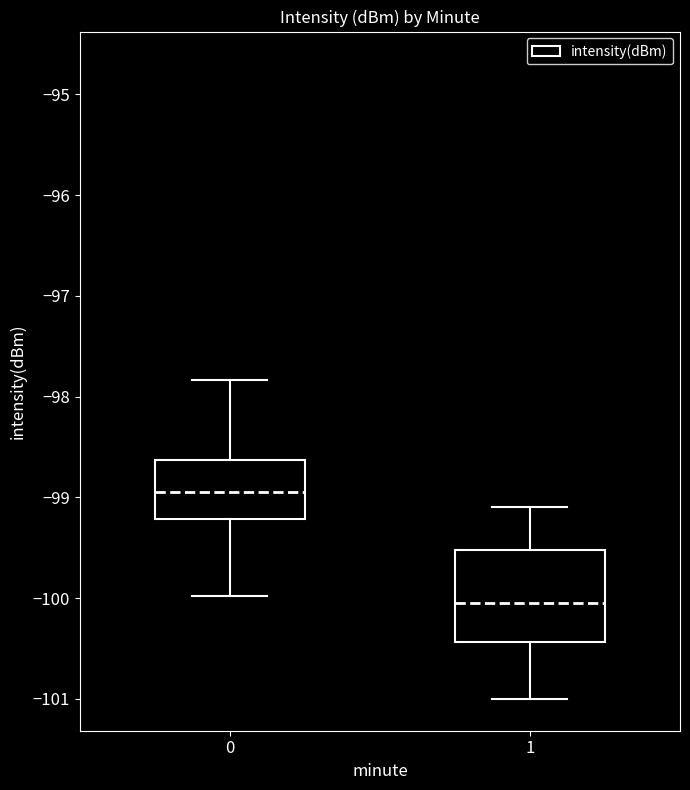

Which box is the tallest, from its lower edge to its upper edge?

1